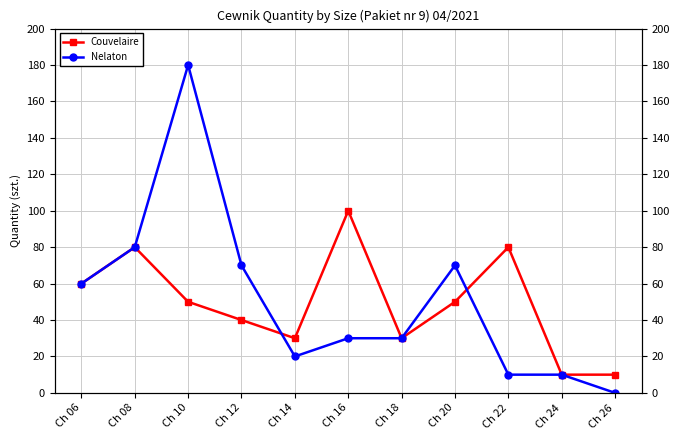

At how many categories does at least one series exceed 155?

1